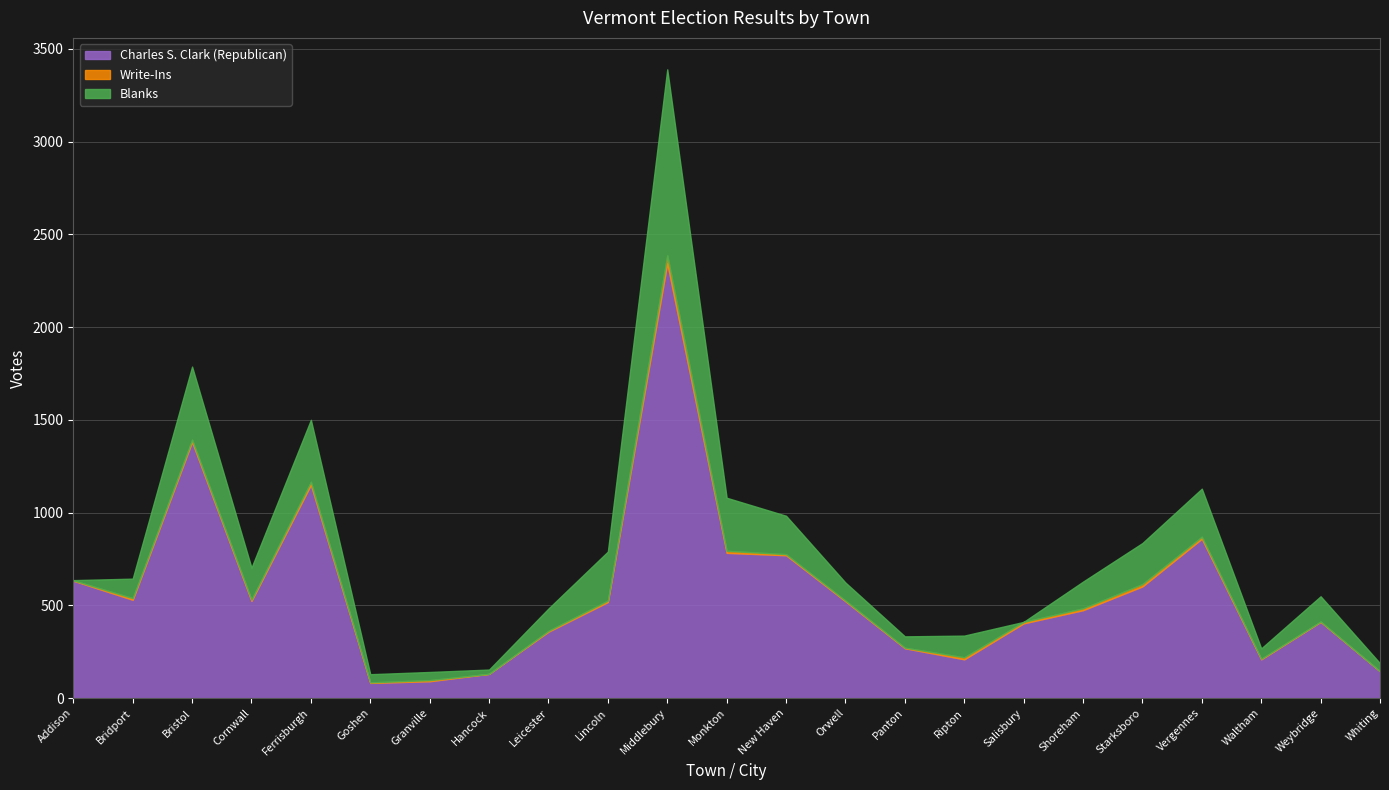

True or false: Charles S. Clark (Republican) and Blanks intersect in this chart.

False